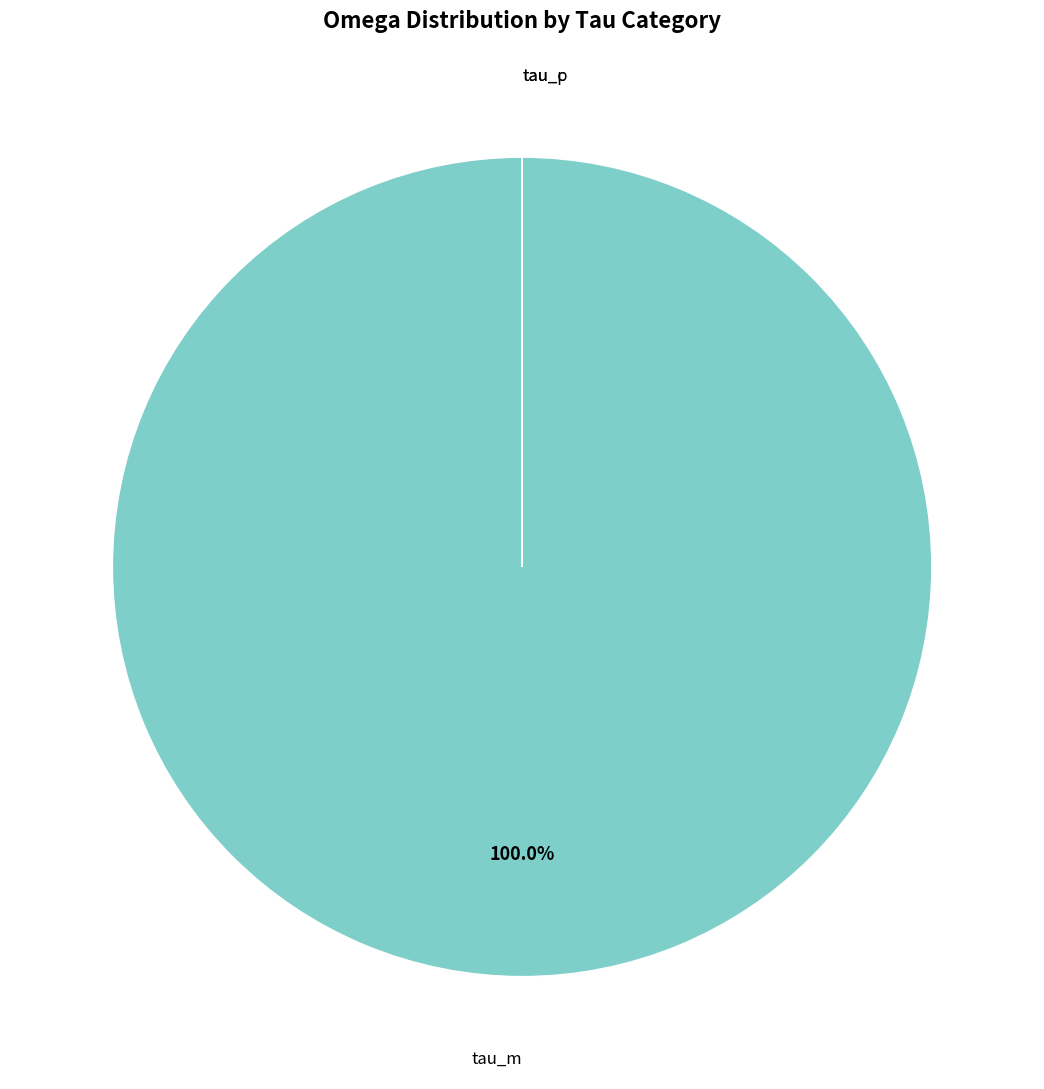

Is there a majority slice in this chart?

Yes